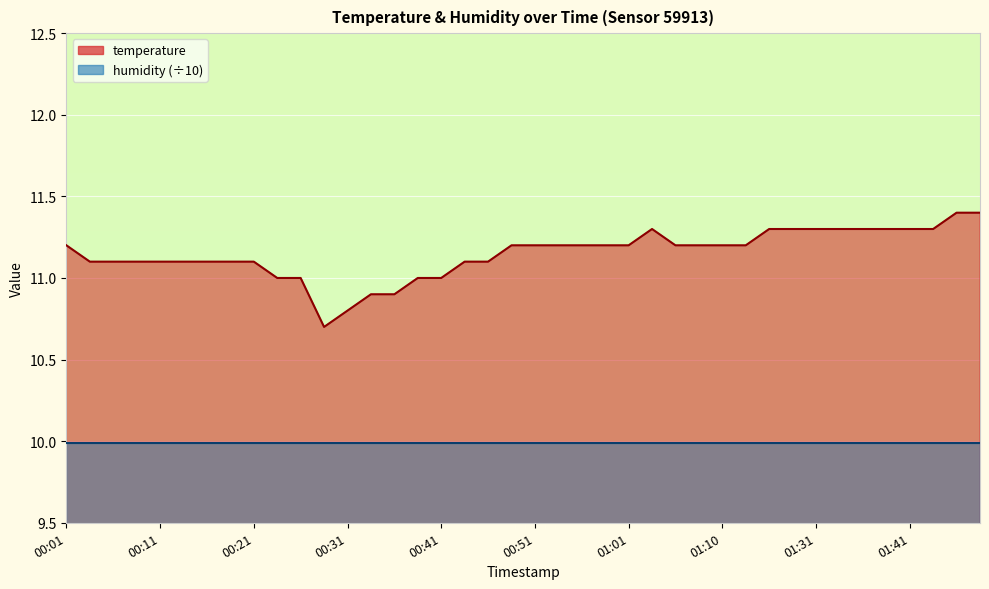

True or false: there are more than 1 points higher than both neighbors.

False